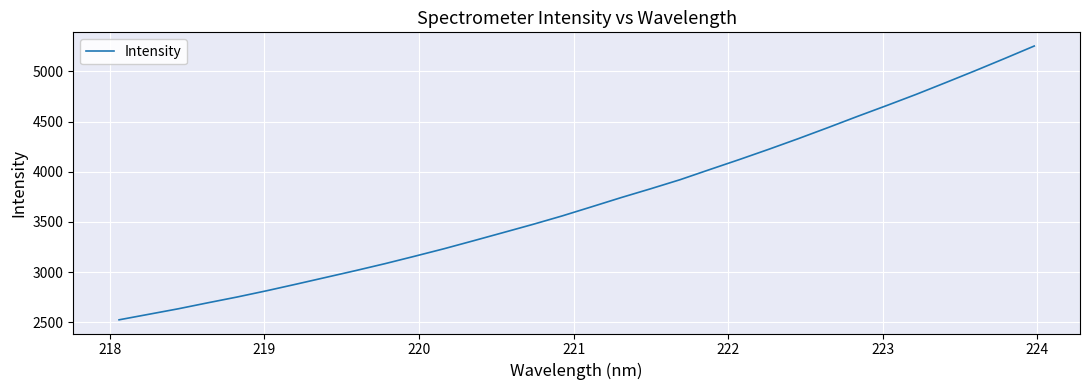

What is the difference between the maximum and minimum values?

2728.8